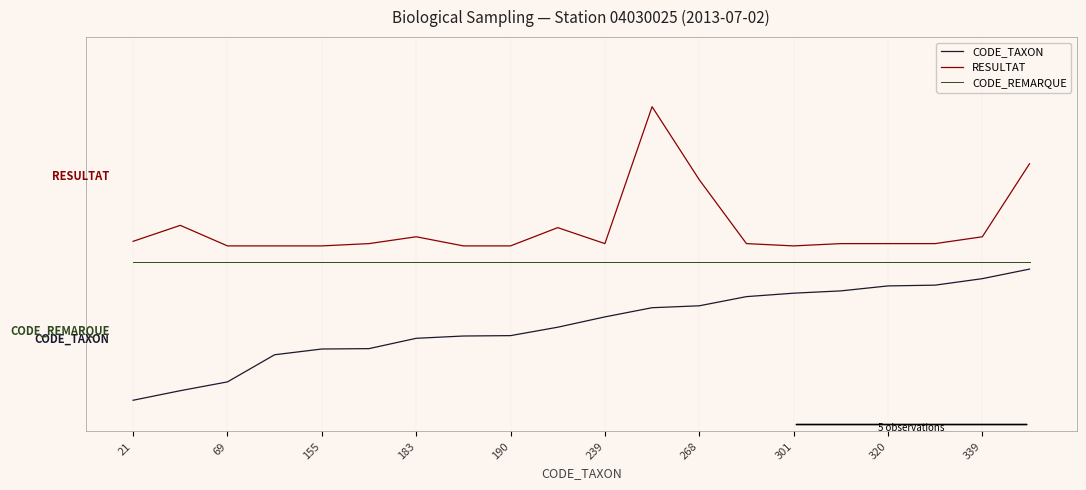

Does the chart have visible grid lines?

Yes